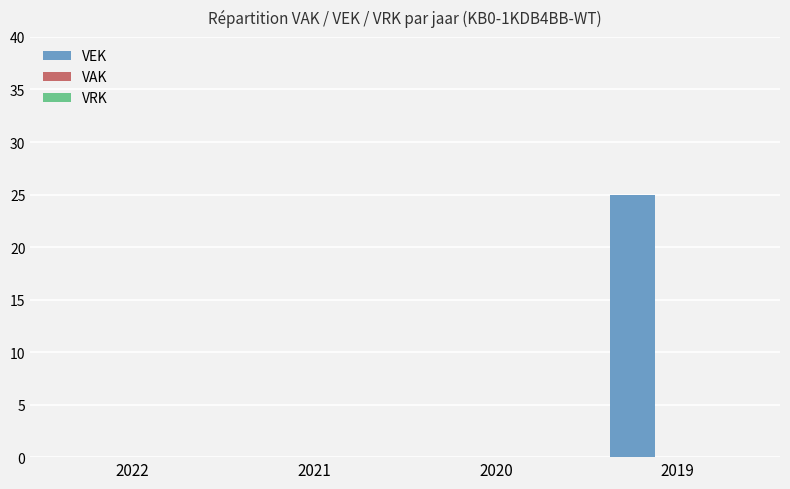

Is it true that the value at 2021 is 0?

True